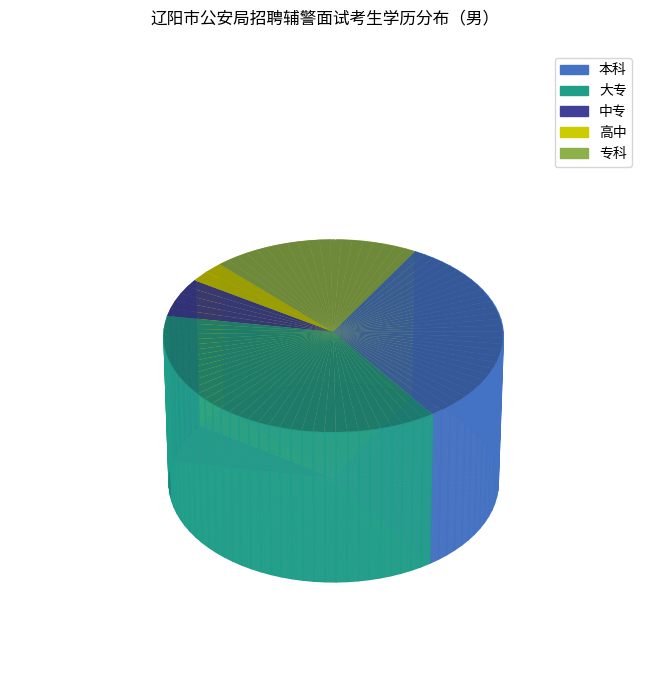

What is the smallest slice in the pie chart?

高中